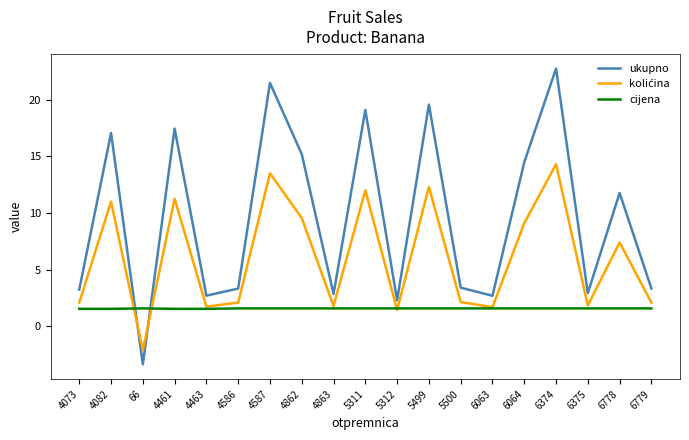

Which label corresponds to the largest value in the chart?

6374